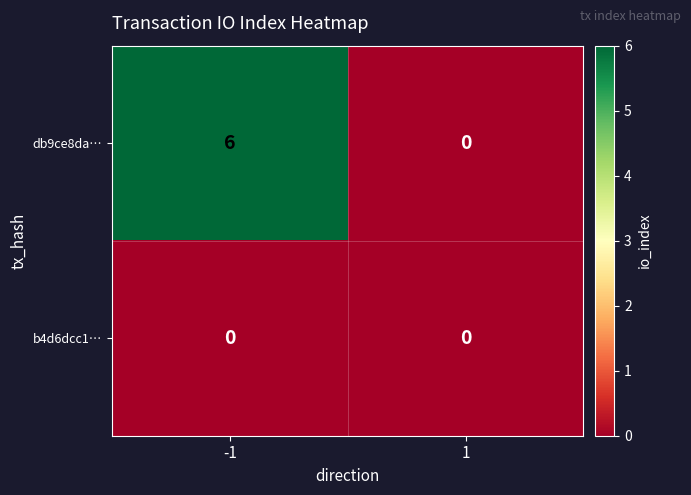

The db9ce8da… series shows 0 at 1. True or false?

True